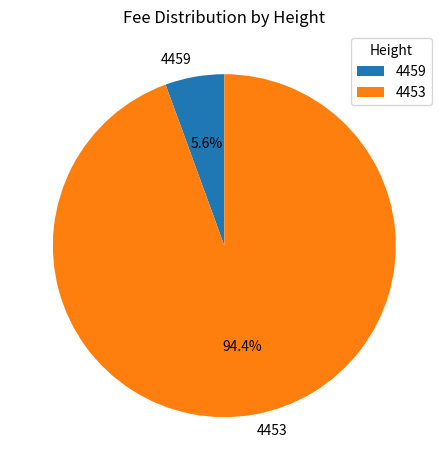

Which category has the smallest portion of the pie?

4459